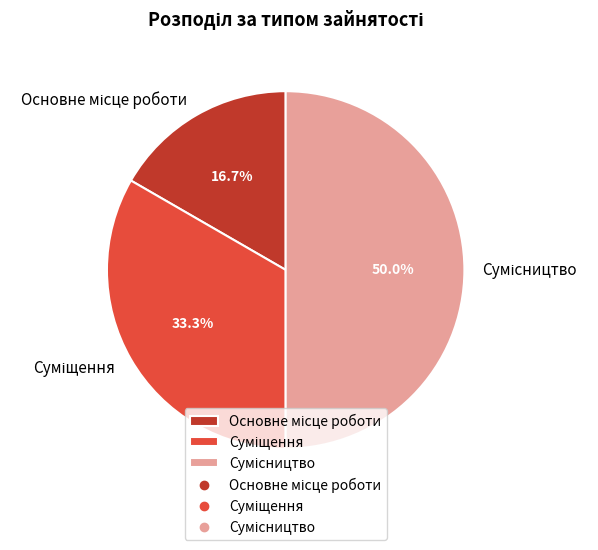

How many slices are in this pie chart?

3